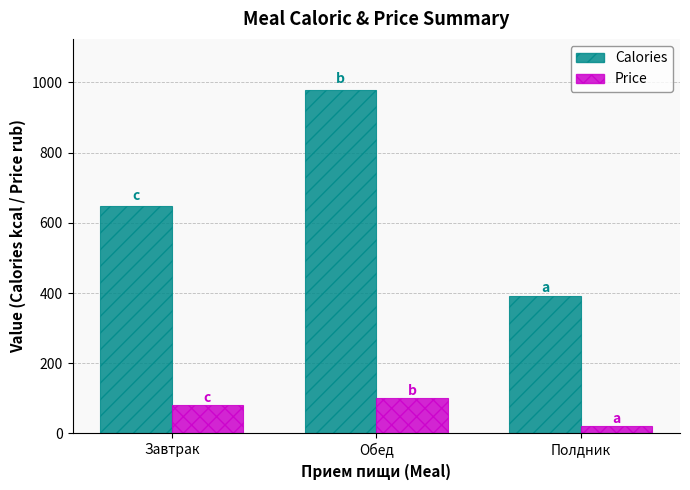

Between Завтрак and Полдник, which series saw the biggest shift?

Calories